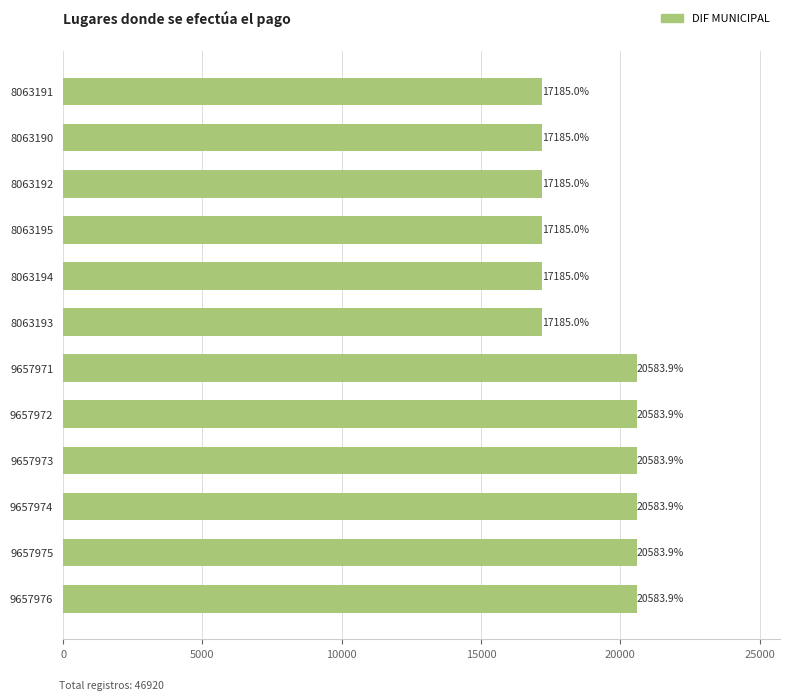

Are the bars grouped side by side (vs. stacked)?

No